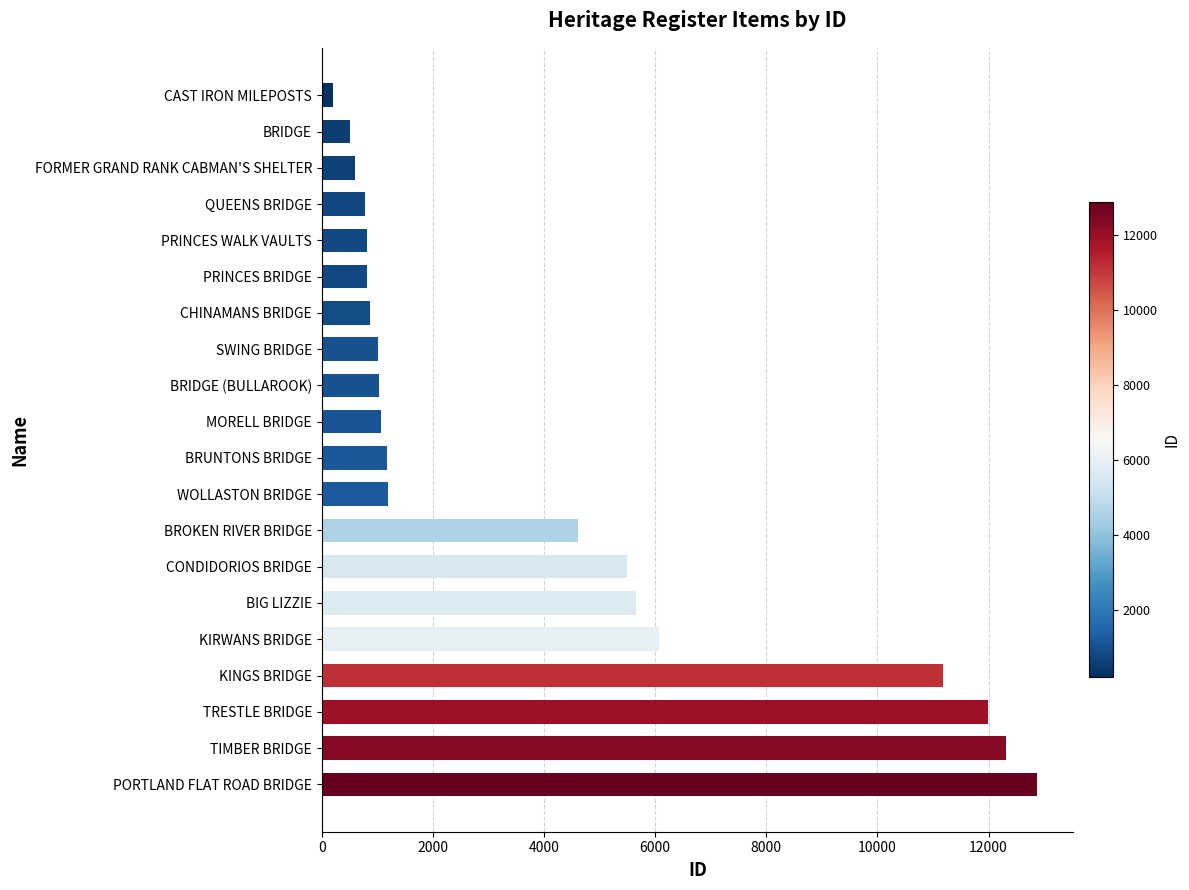

The value at FORMER GRAND RANK CABMAN'S SHELTER is 606. True or false?

True